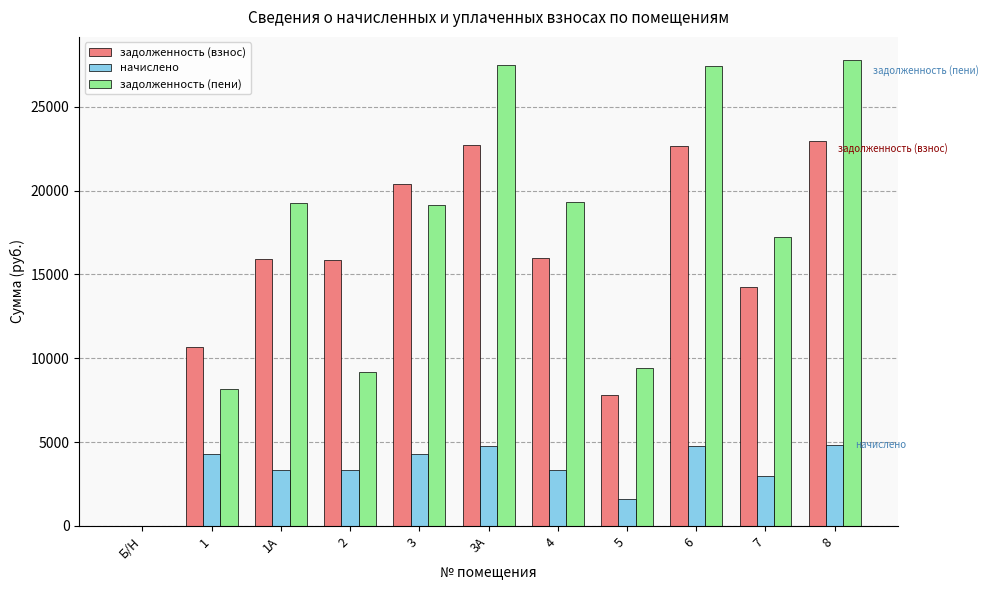

Which series has the largest total across all categories?

задолженность (пени)